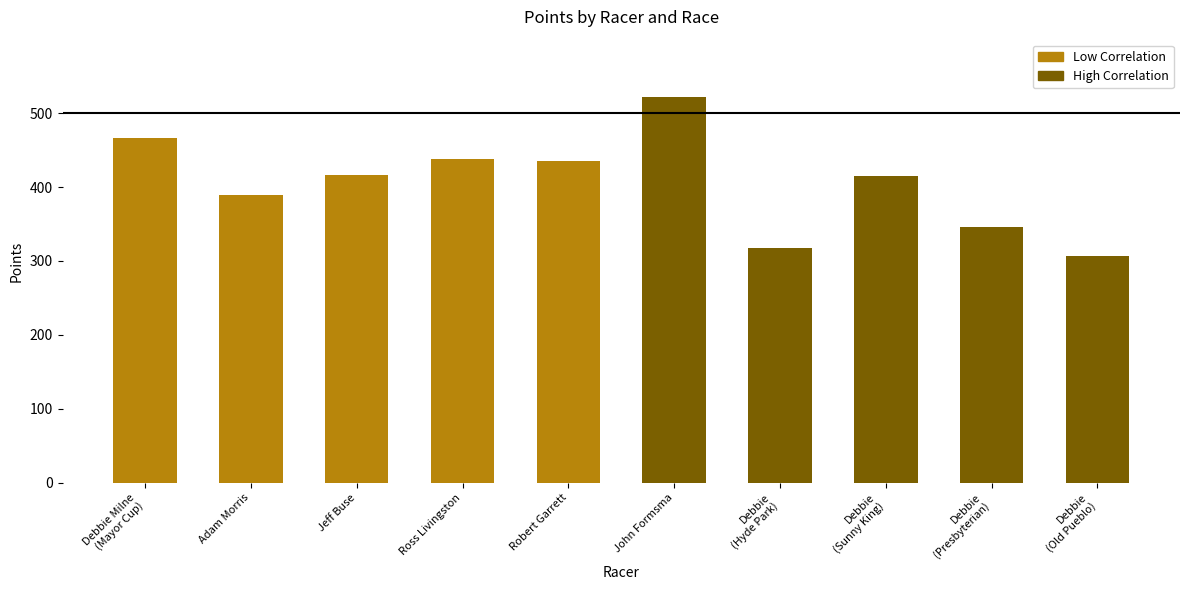

How many data points in Low Correlation are less than 435?

2